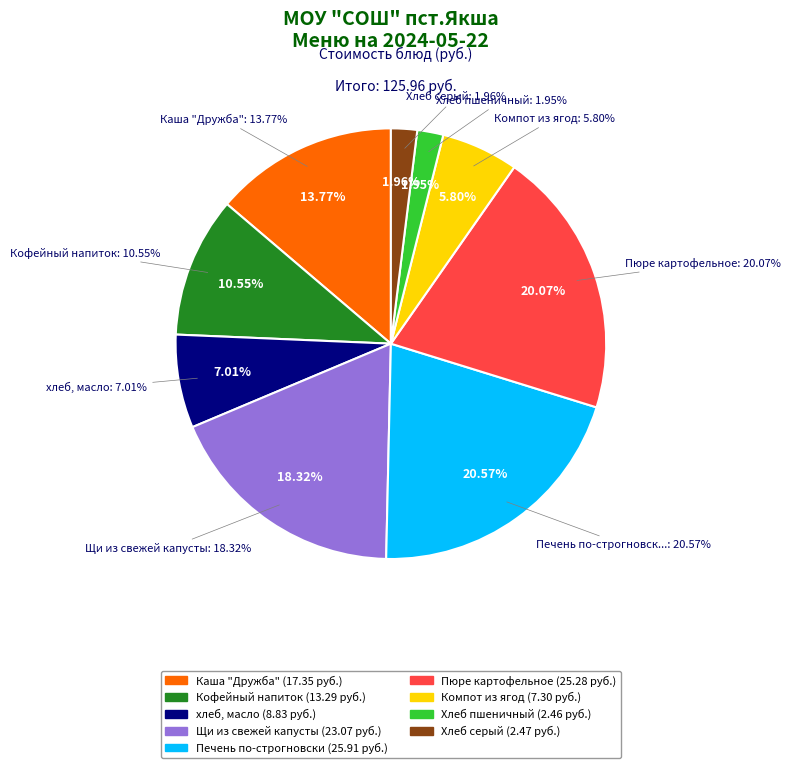

Is there any slice that represents more than half of the pie?

No